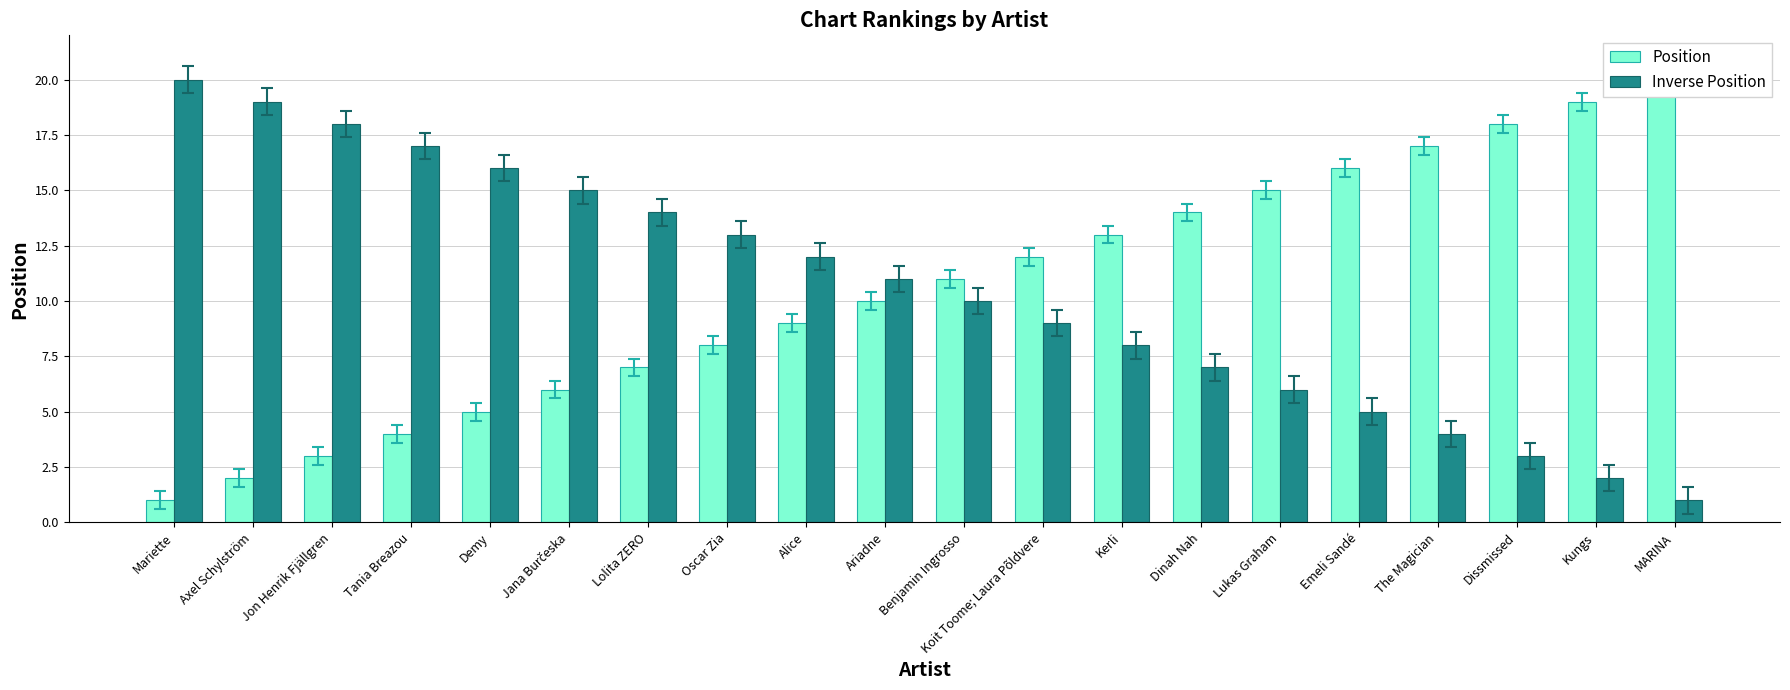

Between Dinah Nah and Lukas Graham, which series saw the biggest shift?

Position